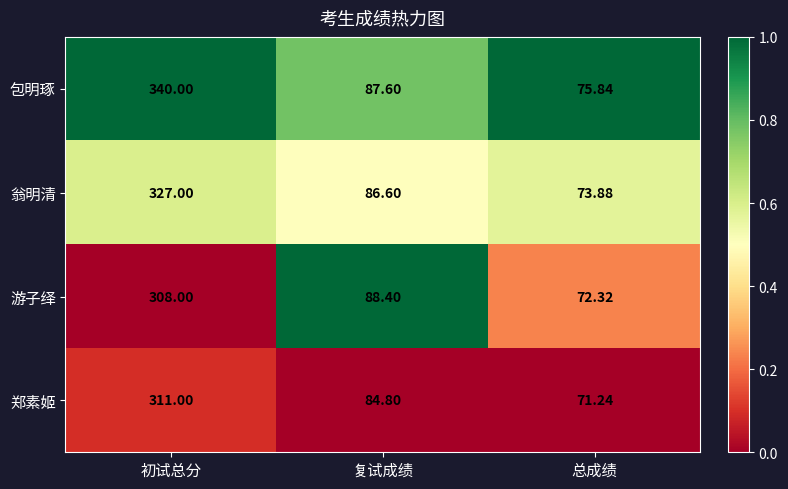

At which label is 游子绎 closest to 190?

复试成绩